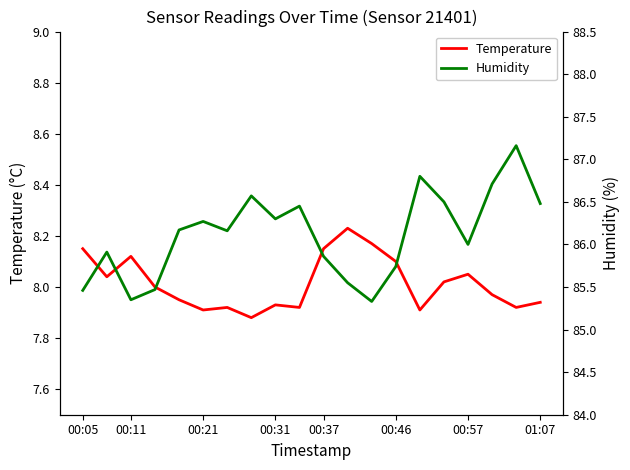

What is the average value of the Temperature series?

8.0